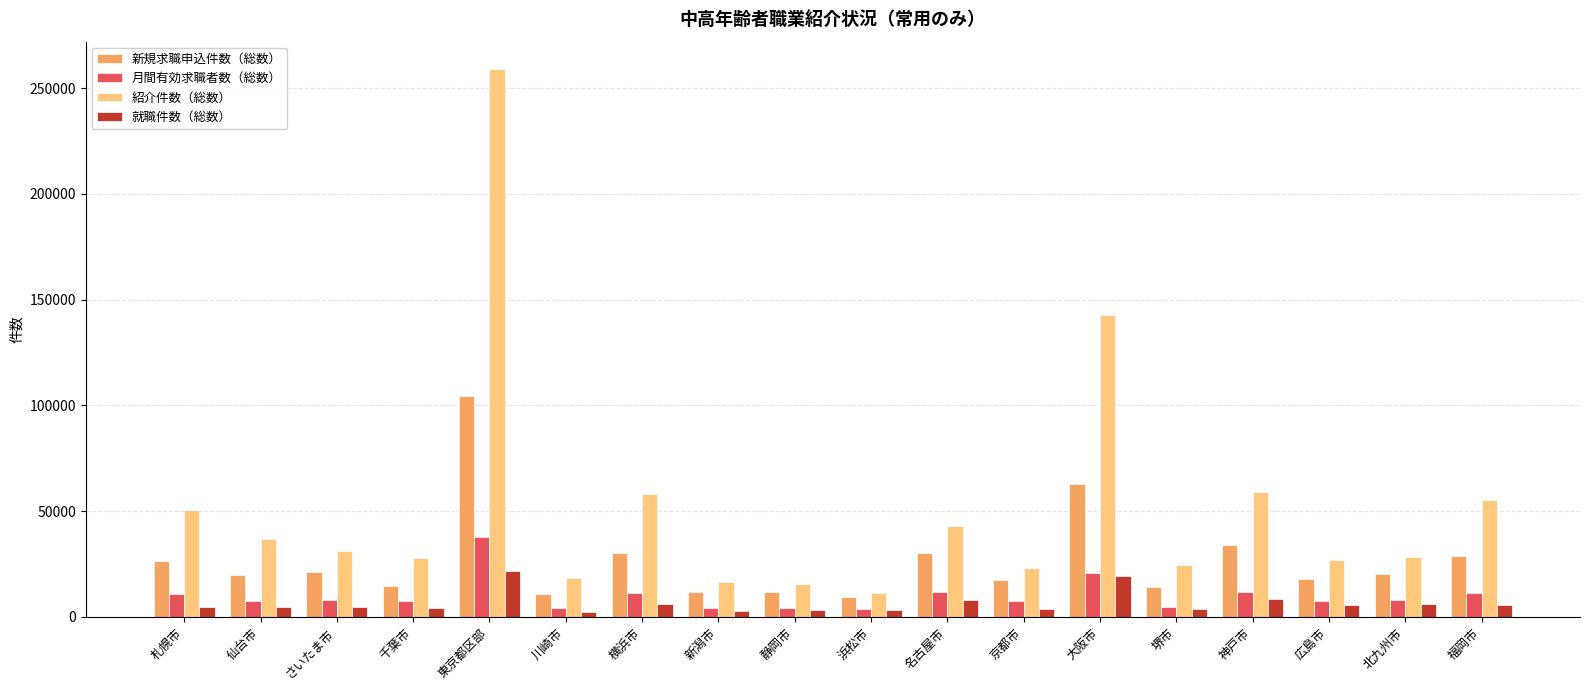

What is the sum of all 紹介件数（総数） values?

926951